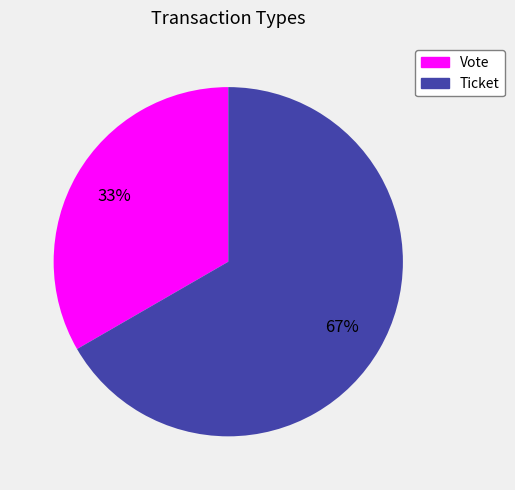

To the nearest percent, what is the combined percentage of Vote and Ticket?

100%